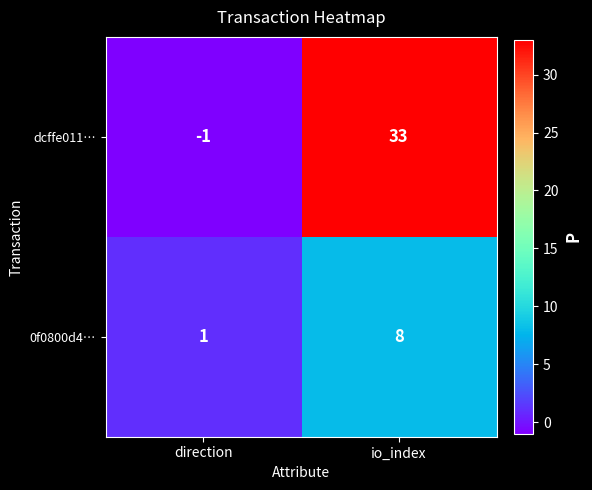

Reading left to right, transcribe all the data shown in this chart.

dcffe011…: direction=-1	io_index=33
0f0800d4…: direction=1	io_index=8